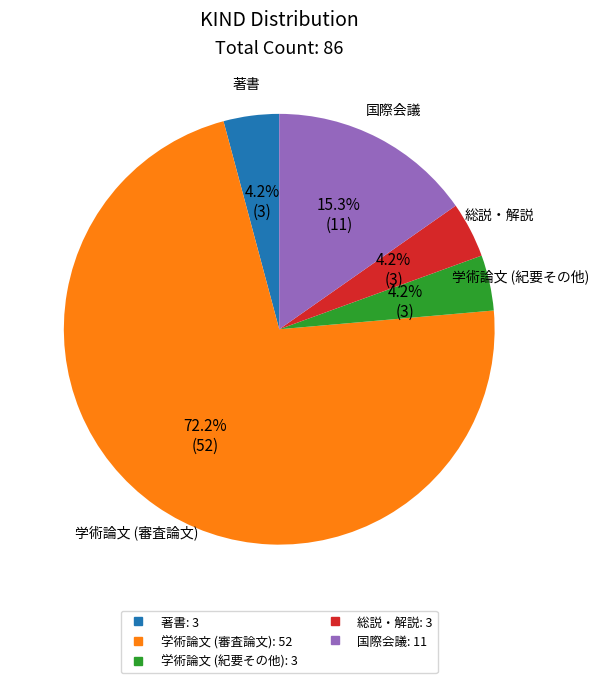

Which category accounts for the majority?

学術論文 (審査論文)